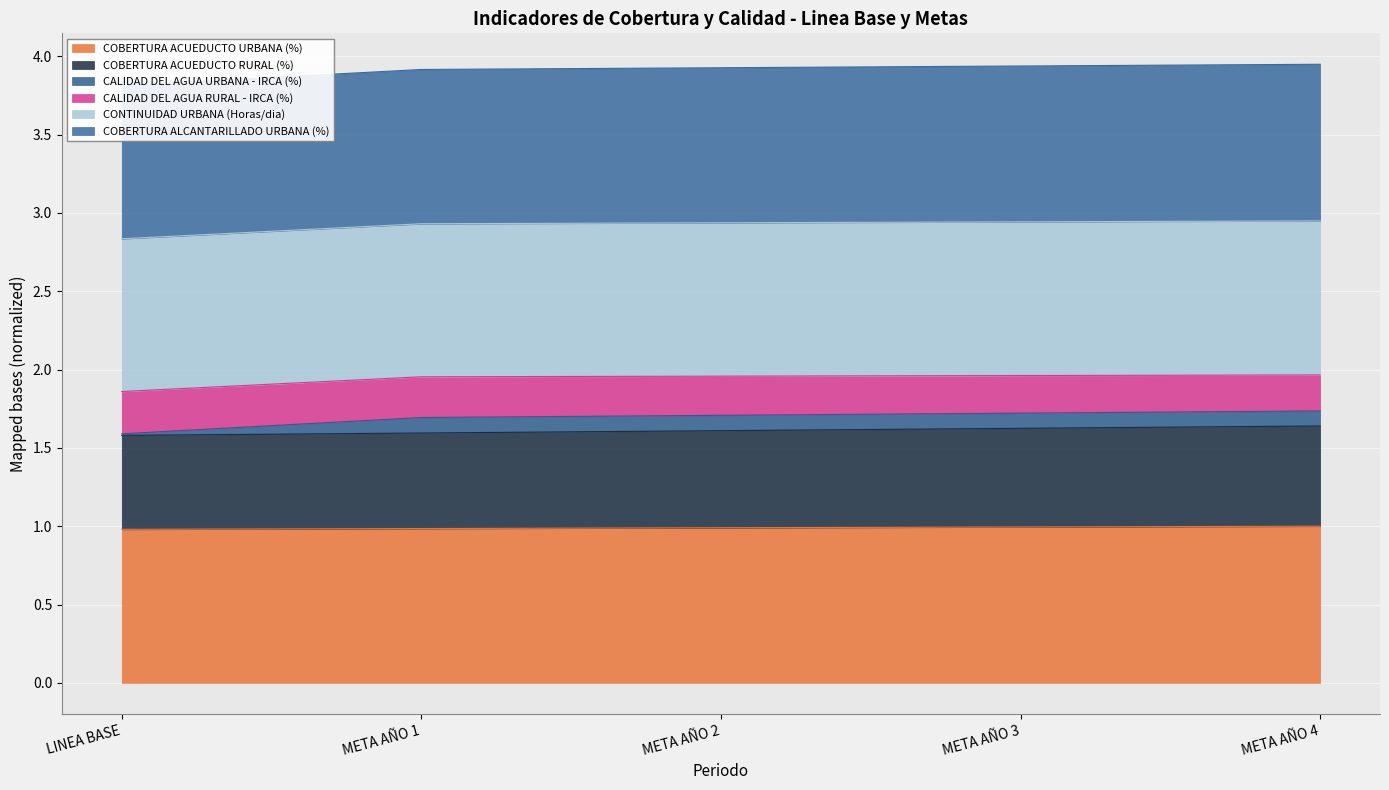

What is the lowest value of the COBERTURA ACUEDUCTO URBANA (%) series?

1.0